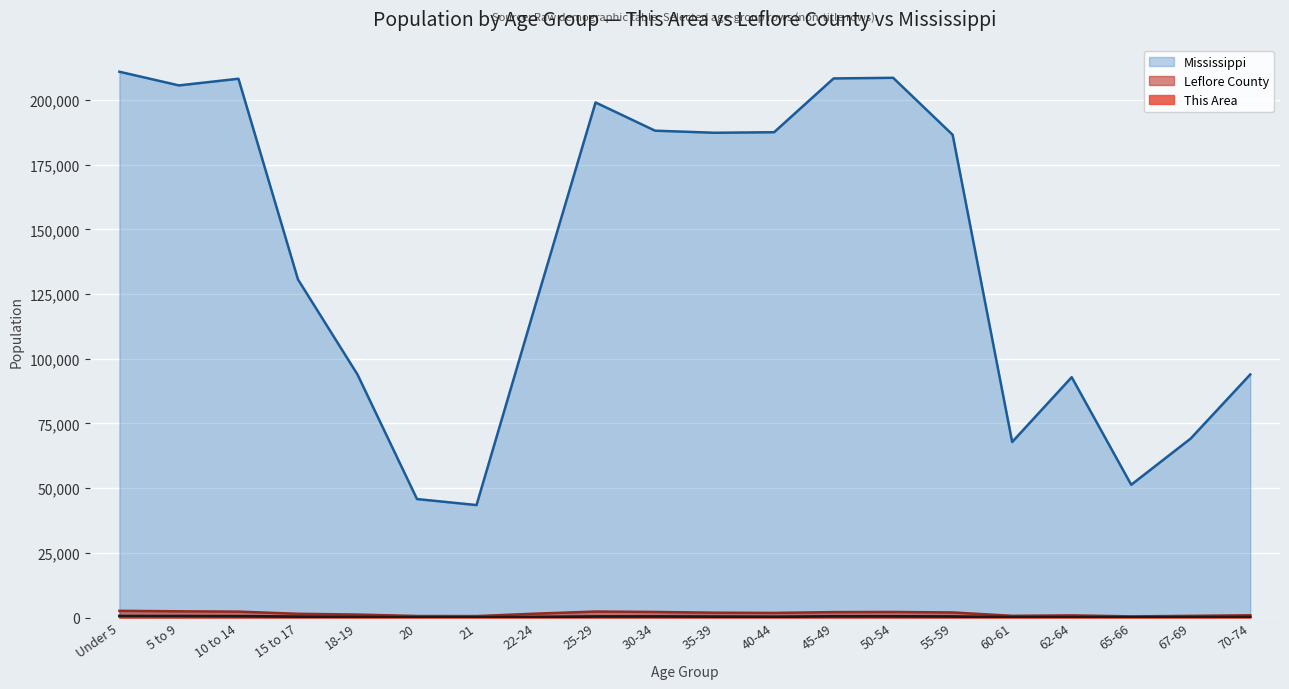

What is the label of the 15th point from the left?

55-59